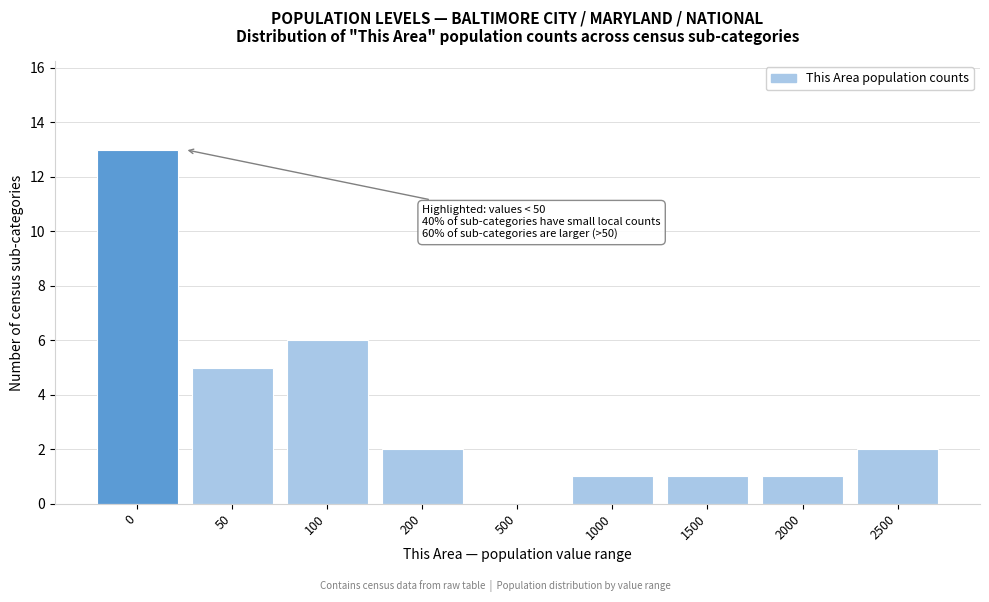

Reading left to right, list all the values displayed in this chart.

0=13	50=5	100=6	200=2	500=0	1000=1	1500=1	2000=1	2500=2